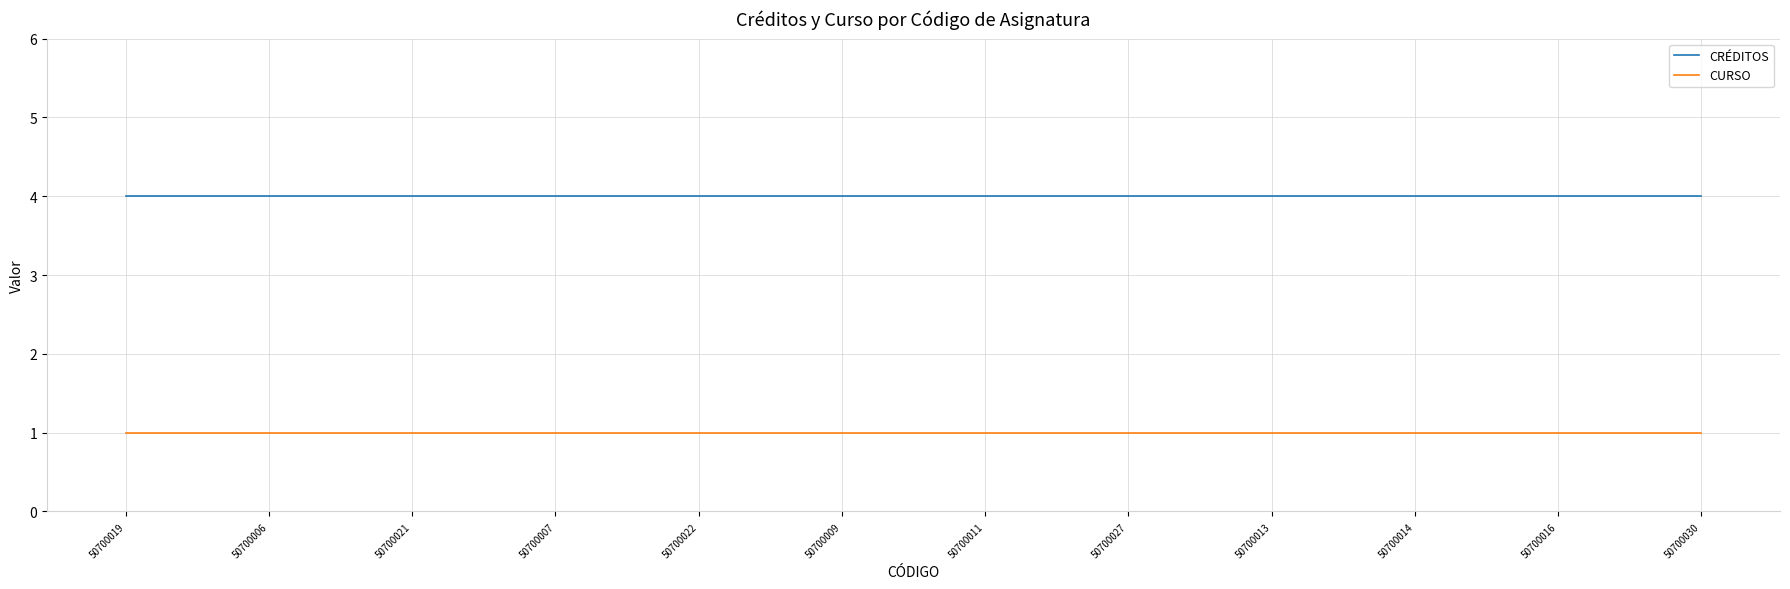

Rank the series by their average value, from highest to lowest.

CRÉDITOS, CURSO